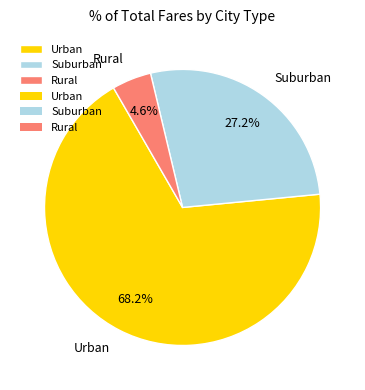

Rank the categories by value from lowest to highest.

Rural, Suburban, Urban